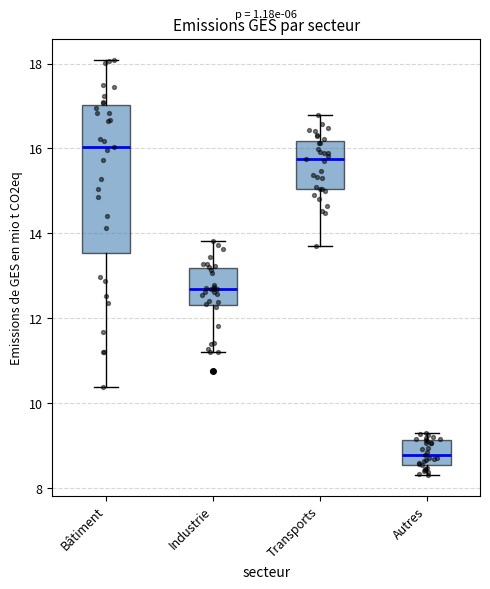

Reading left to right, read every box against the y-axis: the position of its median line, the range the box covers, and the ends of its whiskers. The values are not printed on the chart, so give them approximately, as read against the axis.

Bâtiment: median 16.0, box 13.6 to 17.0, whiskers 10.4 to 18.0
Industrie: median 12.6, box 12.4 to 13.2, whiskers 11.2 to 13.8
Transports: median 15.8, box 15.0 to 16.2, whiskers 13.6 to 16.8
Autres: median 8.8, box 8.6 to 9.2, whiskers 8.4 to 9.2 (just above the box's upper edge)